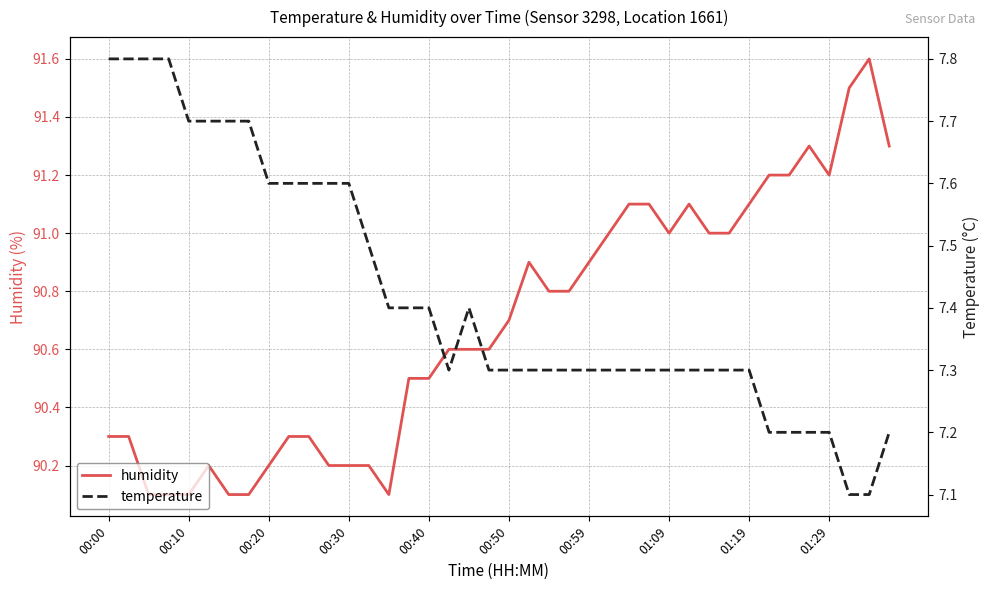

True or false: humidity and temperature intersect in this chart.

False